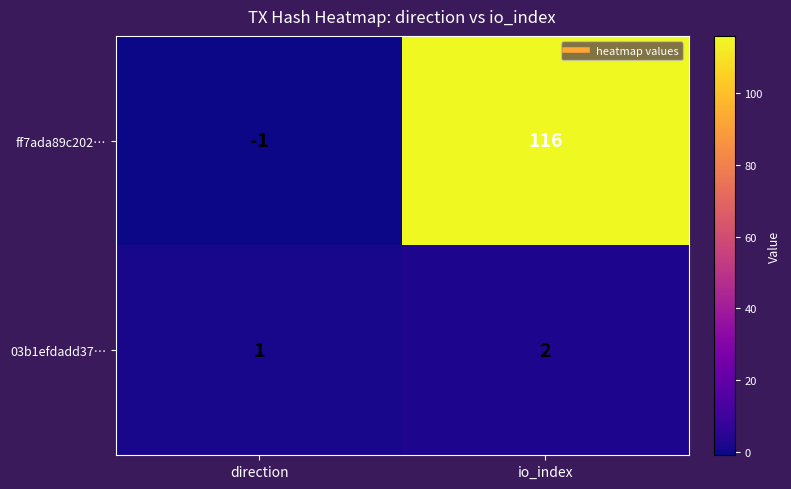

How many series are shown in this chart?

2